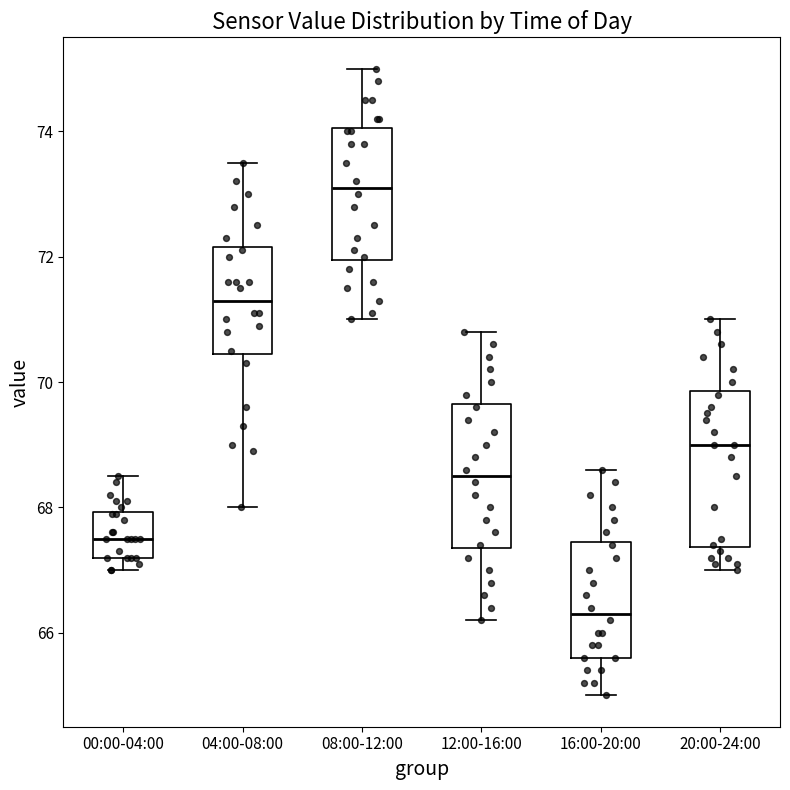

Which box has the lowest median line?

16:00-20:00